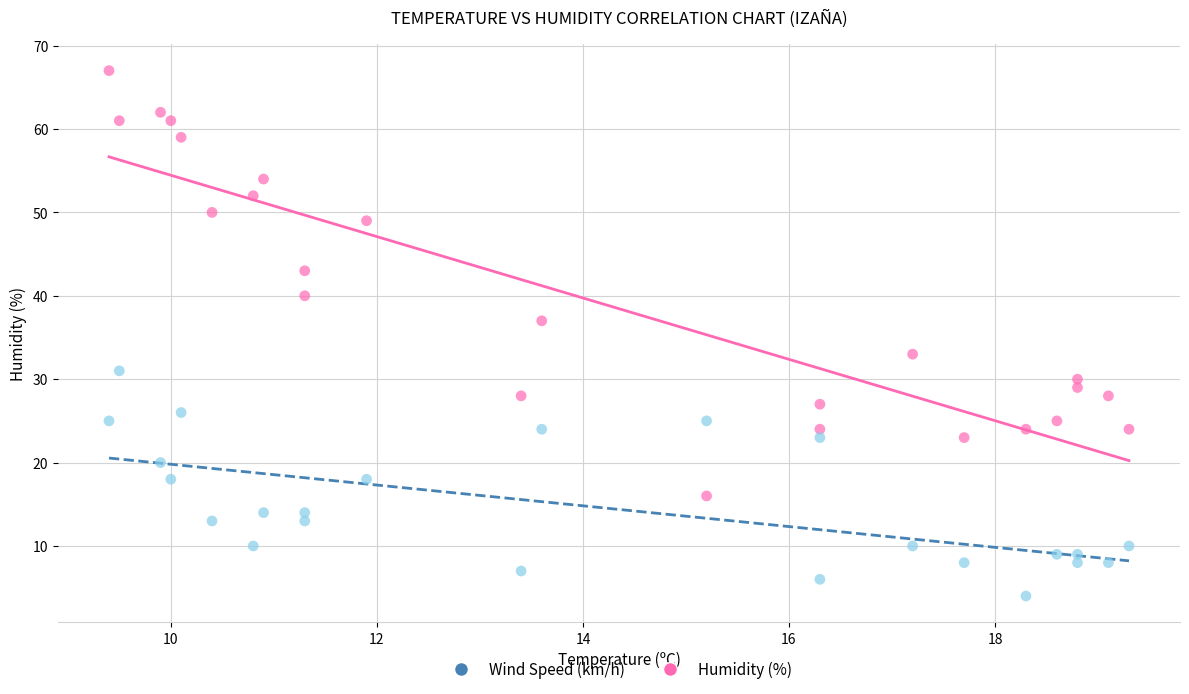

Which series contains the highest Y value?

Humidity (%)